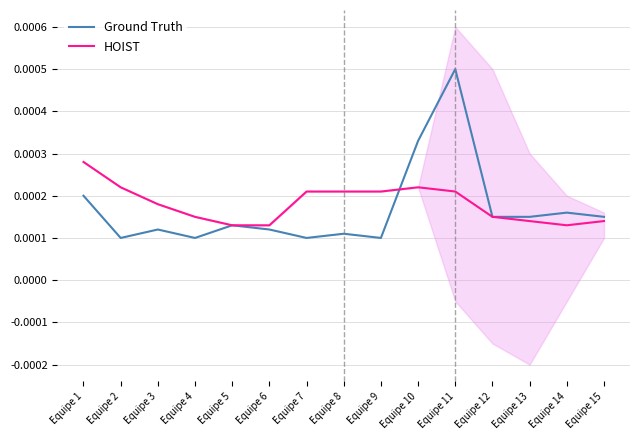

Count the HOIST values in the range 0 to 1.

15